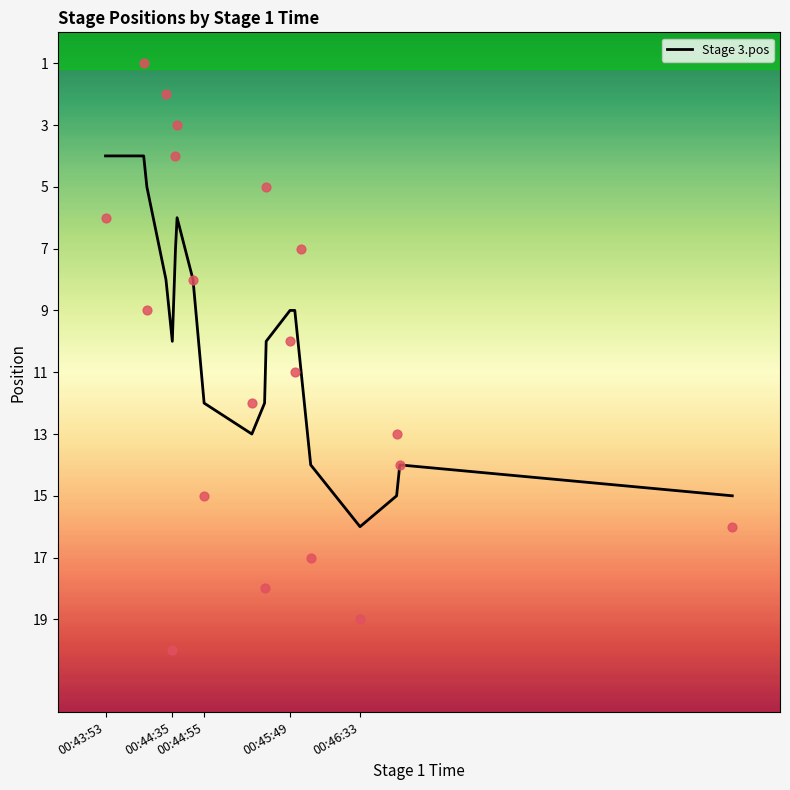

What is the maximum value for Stage 3.pos?

16